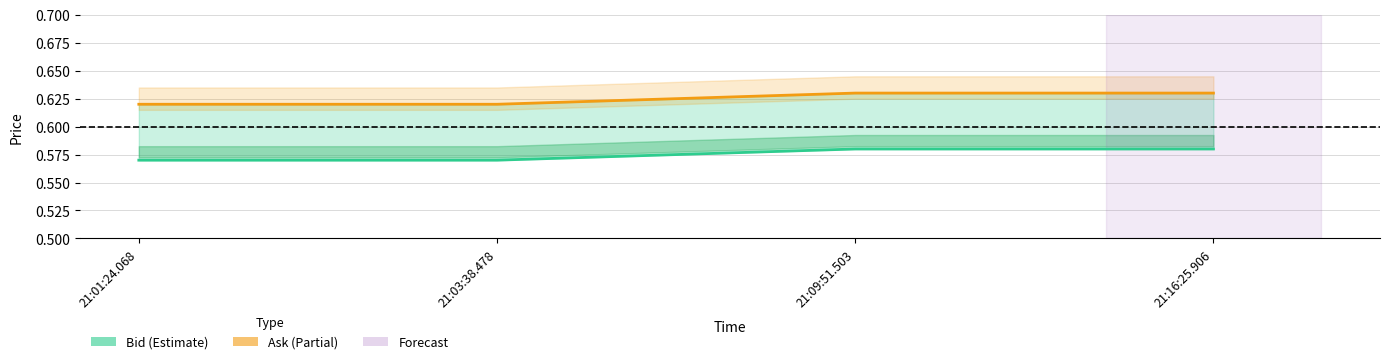

Rank the categories by Ask value from highest to lowest.

21:09:51.503, 21:16:25.906, 21:01:24.068, 21:03:38.478